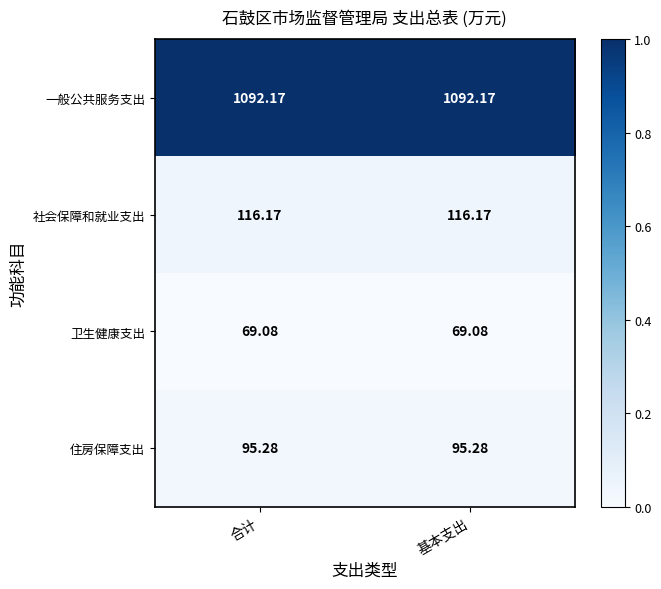

Which series has the largest total across all categories?

一般公共服务支出